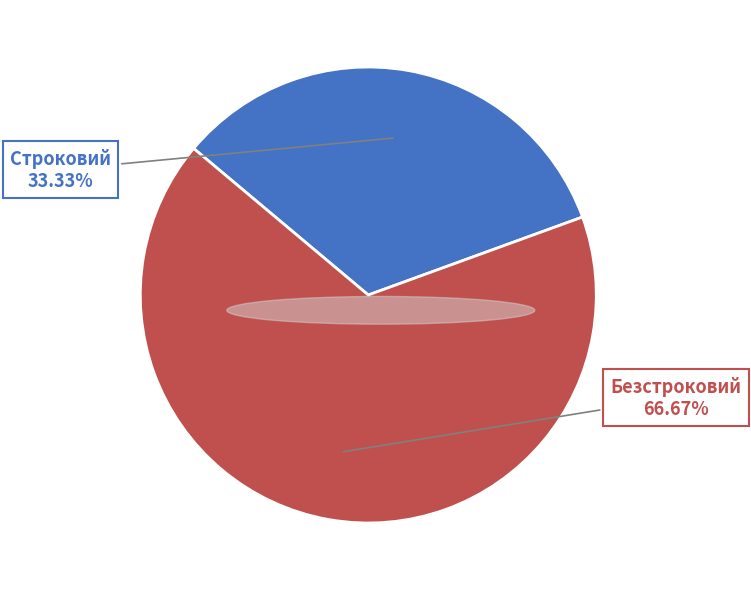

Is the sum of Безстроковий and Строковий greater than half?

Yes